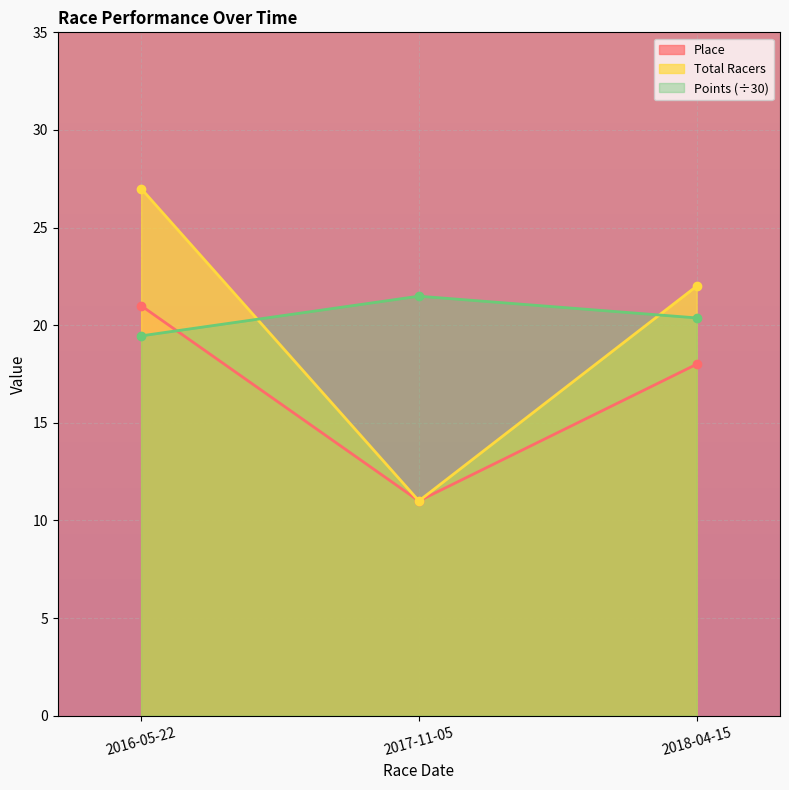

At how many categories does at least one series exceed 26?

1